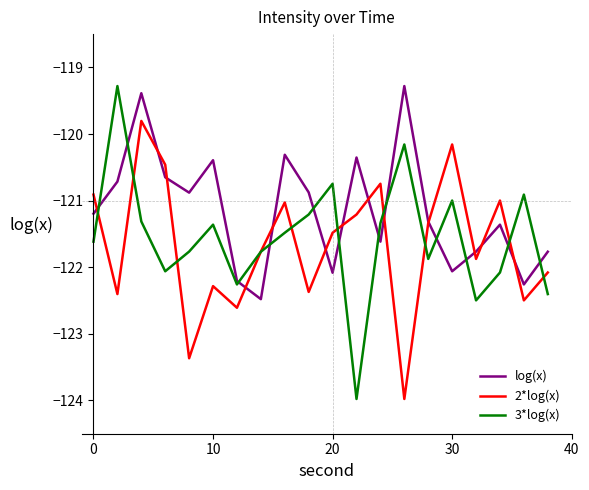

What is the maximum value shown in the chart?

-119.3